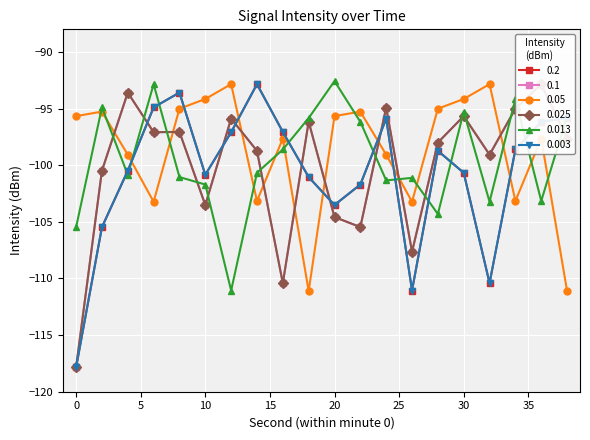

Count the number of data series in this chart.

6